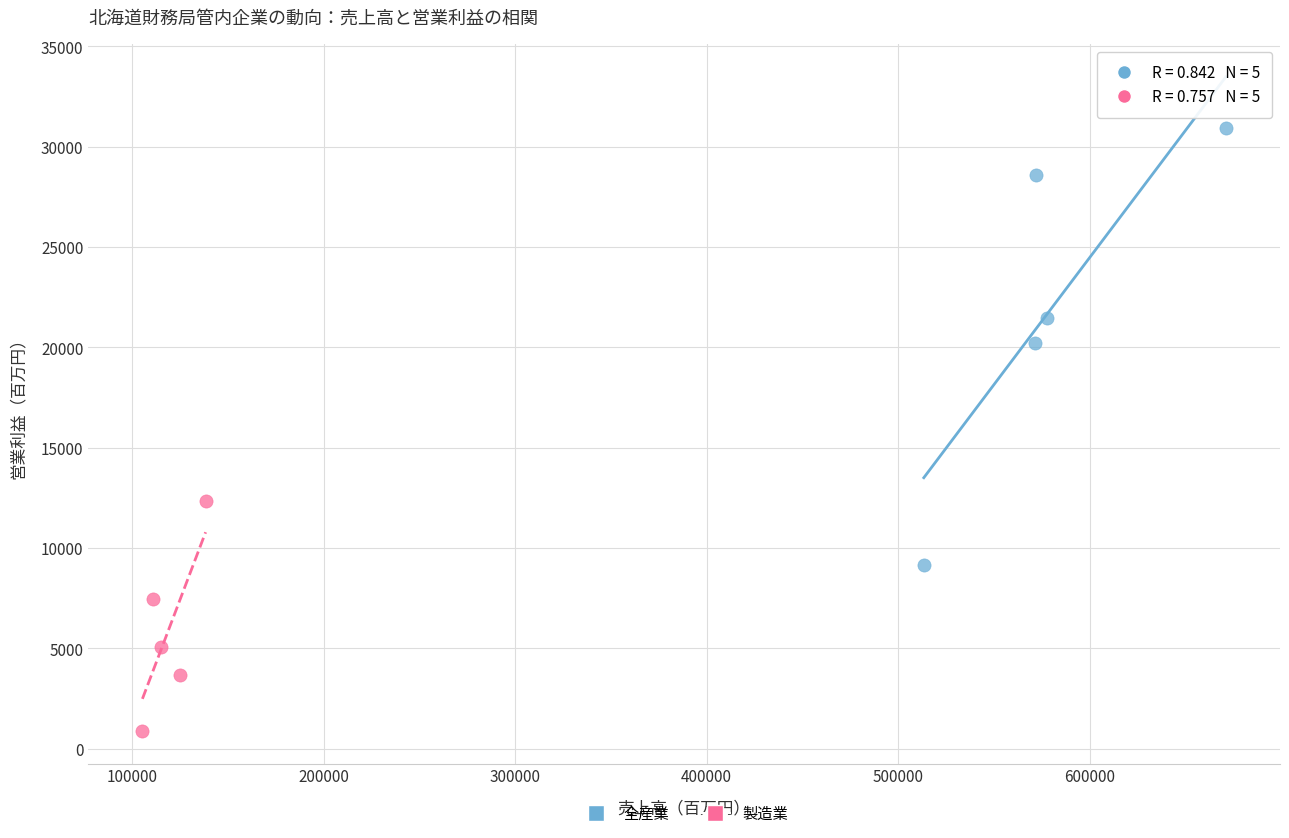

Which series reaches the maximum Y coordinate?

全産業